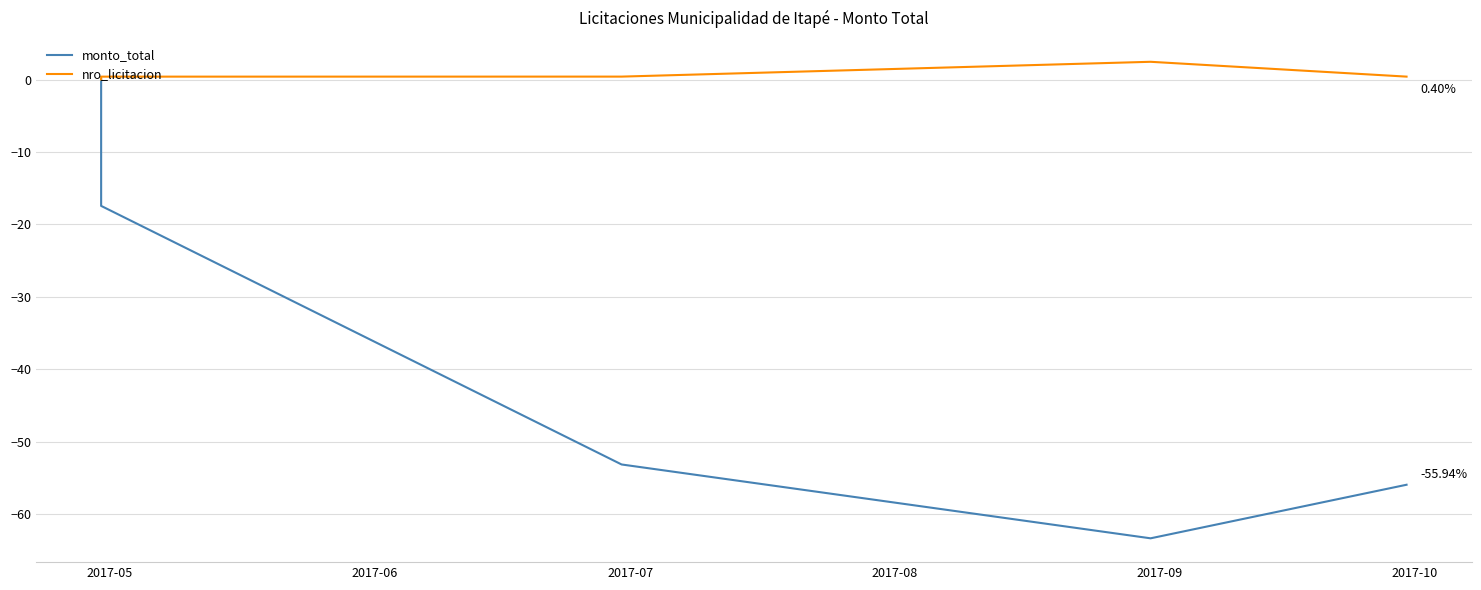

What are all the series names shown in the legend?

monto_total, nro_licitacion